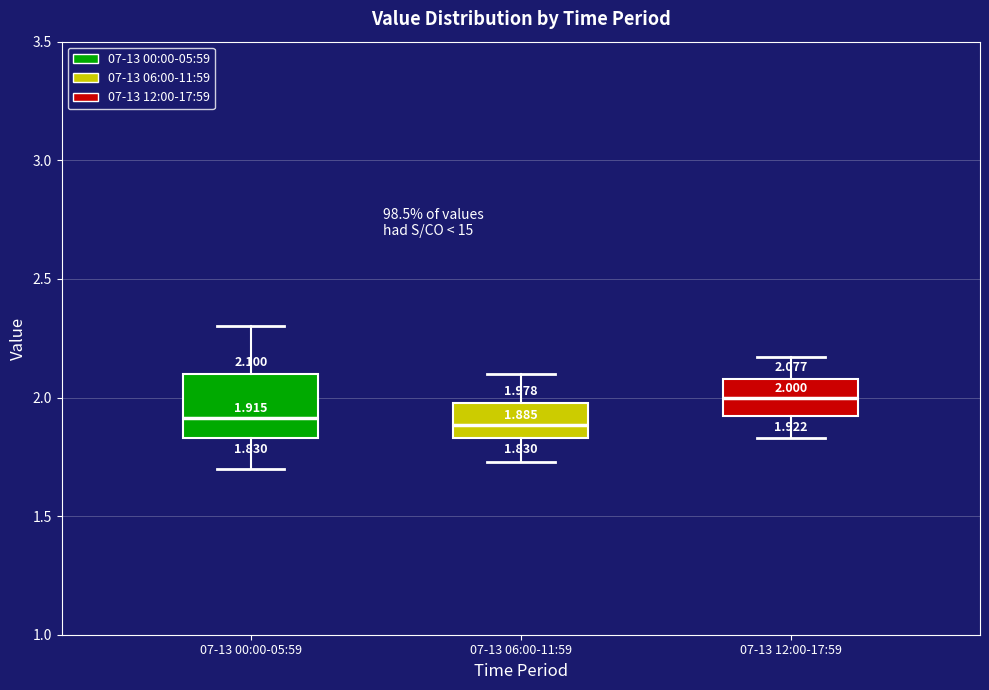

Which box is the tallest, from its lower edge to its upper edge?

07-13 00:00-05:59